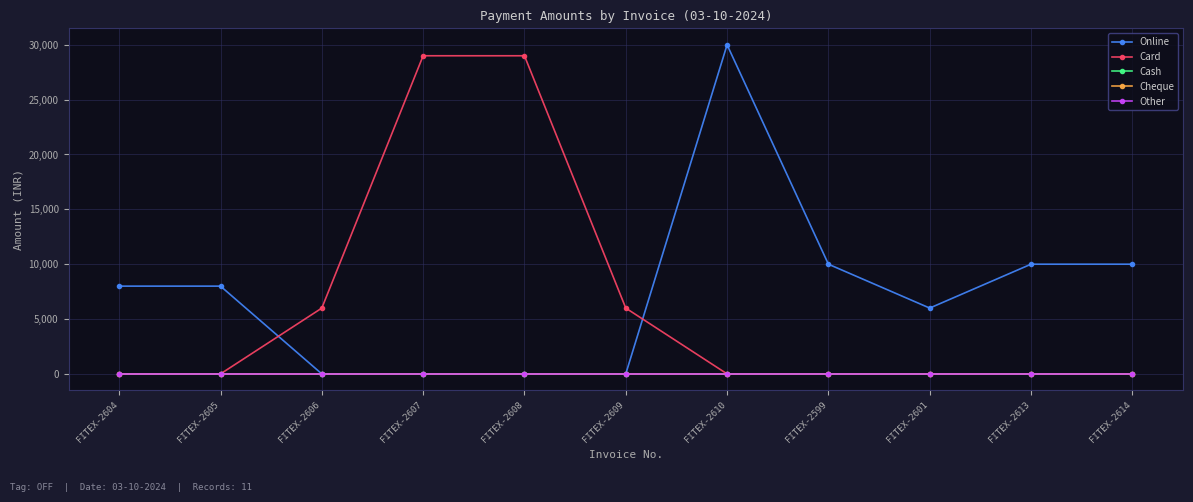

What is the difference between the second highest and minimum values in the Online series?

10000.0